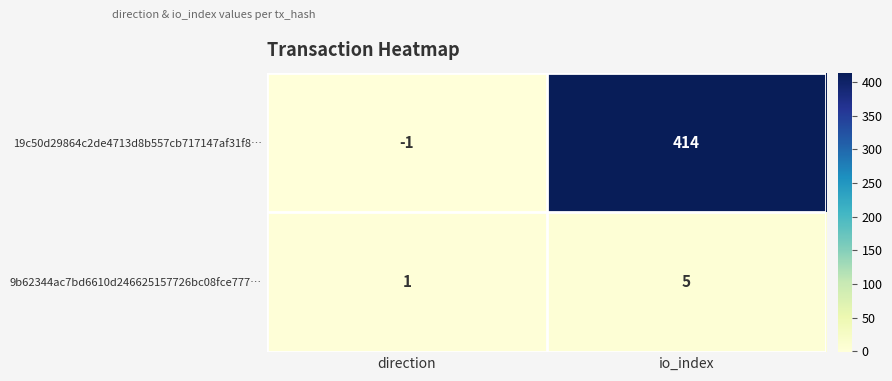

Which series changed the most between direction and io_index?

19c50d29864c2de4713d8b557cb717147af31f8…